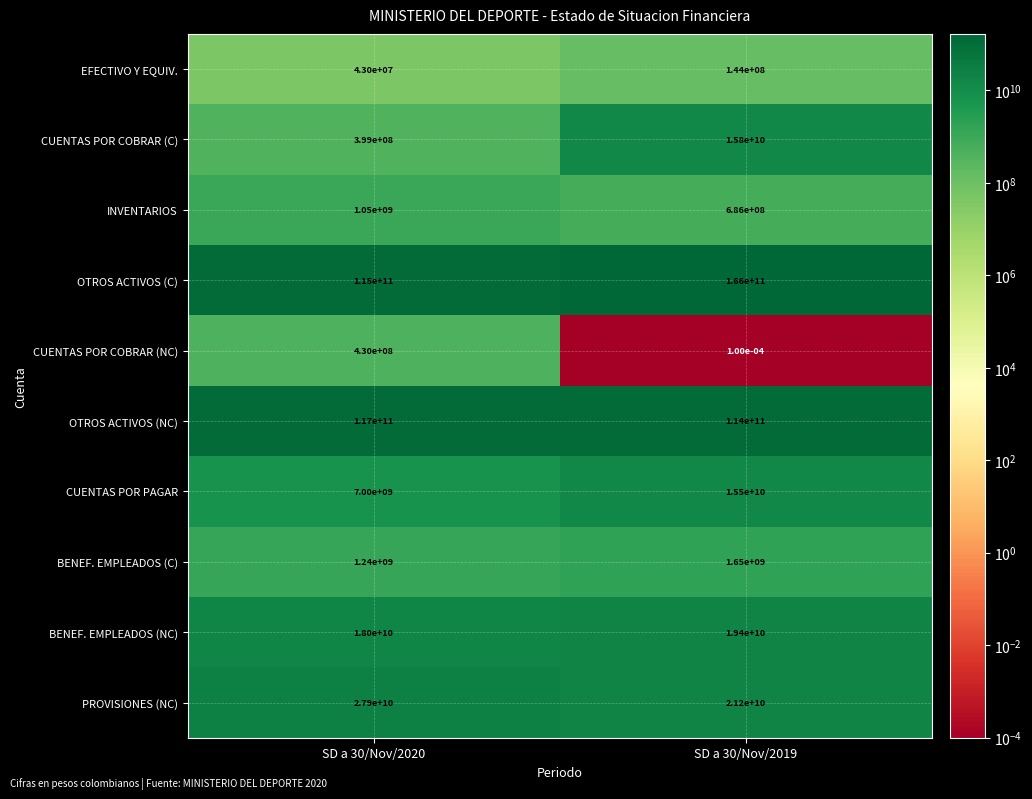

Which series changed the most between SD a 30/Nov/2020 and SD a 30/Nov/2019?

OTROS ACTIVOS (C)